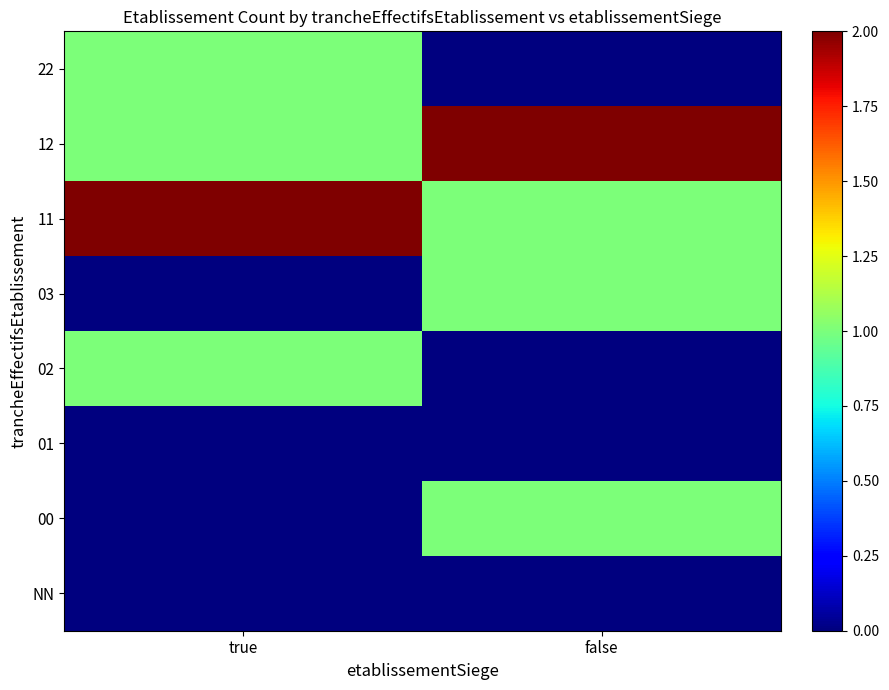

Reading left to right, list all the values displayed in this chart.

NN: true=0	false=0
00: true=0	false=1
01: true=0	false=0
02: true=1	false=0
03: true=0	false=1
11: true=2	false=1
12: true=1	false=2
22: true=1	false=0